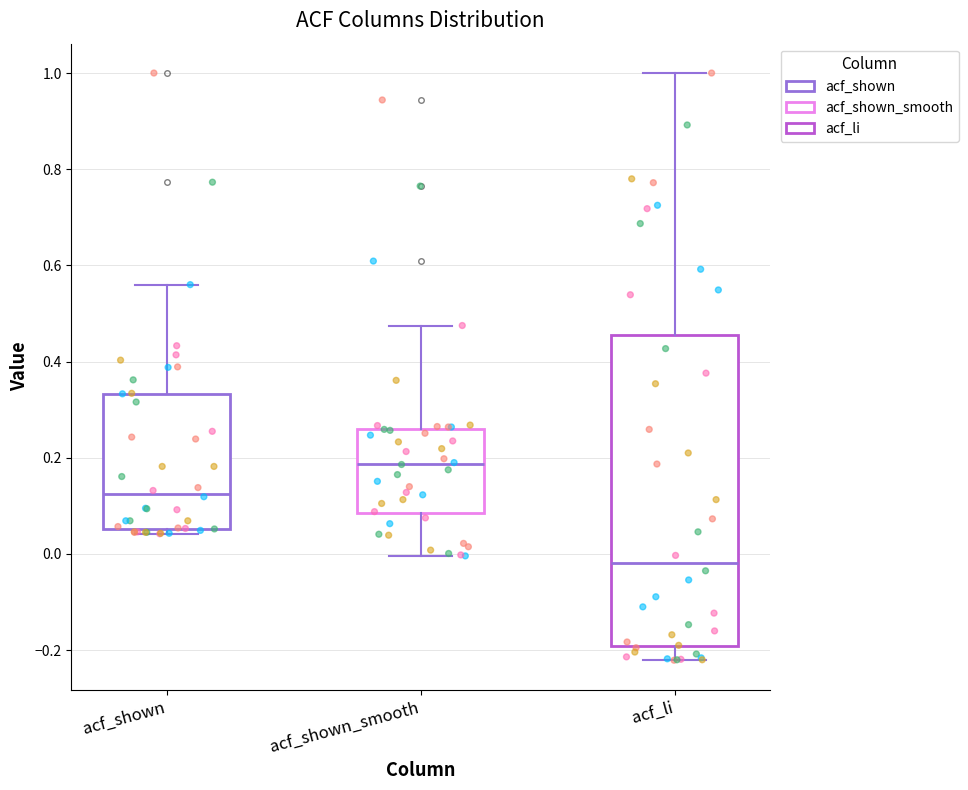

Which box is the tallest, from its lower edge to its upper edge?

acf_li